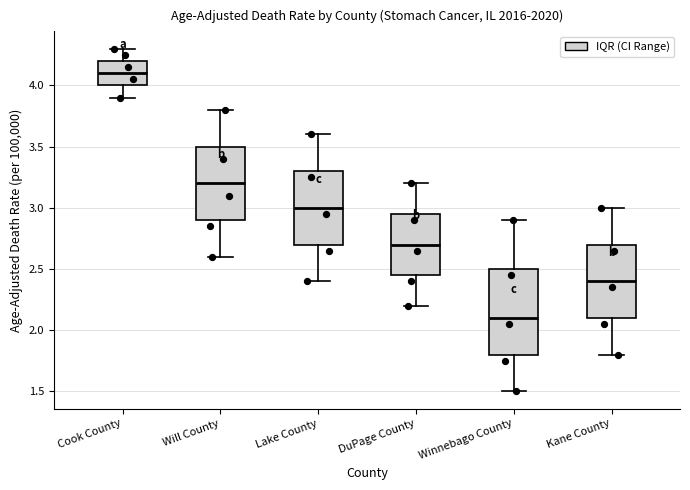

Where does the median line of the box for Cook County sit on the y-axis? The values are not printed on the chart, so give them approximately, as read against the axis.

4.10